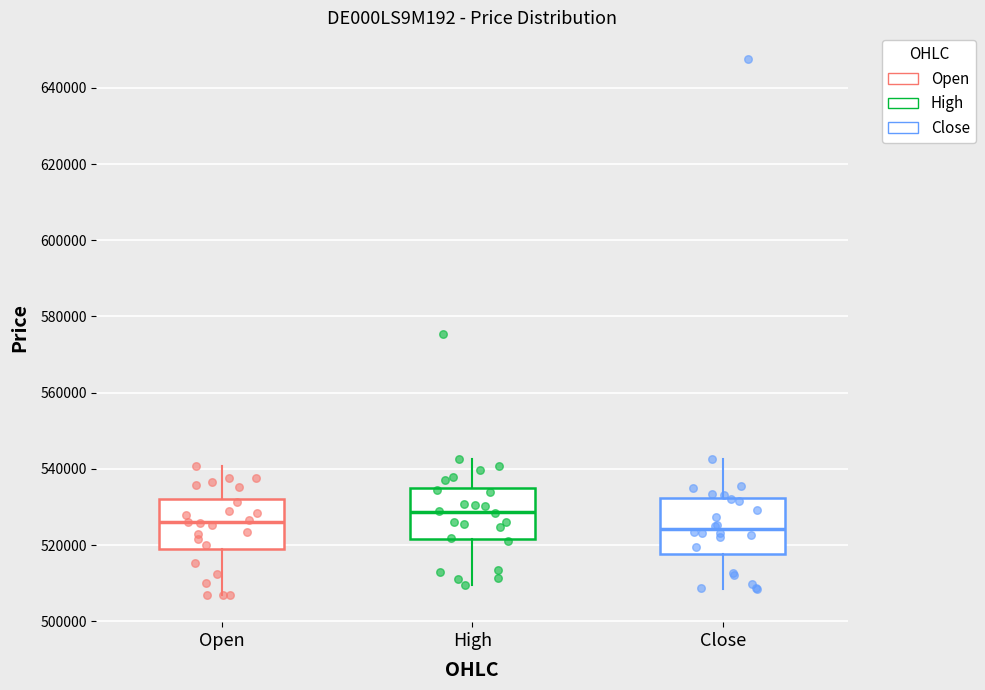

Where does the upper whisker of the box for Close end on the y-axis? The values are not printed on the chart, so give them approximately, as read against the axis.

542000